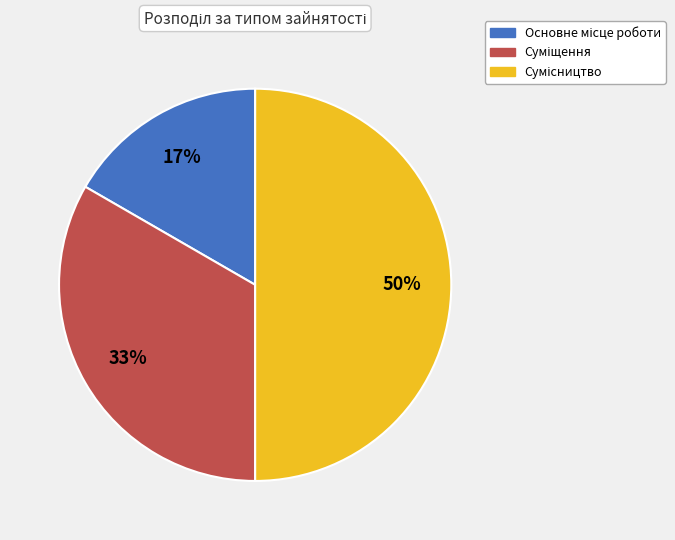

To the nearest percent, what is the difference between the largest and smallest slice percentages?

33%